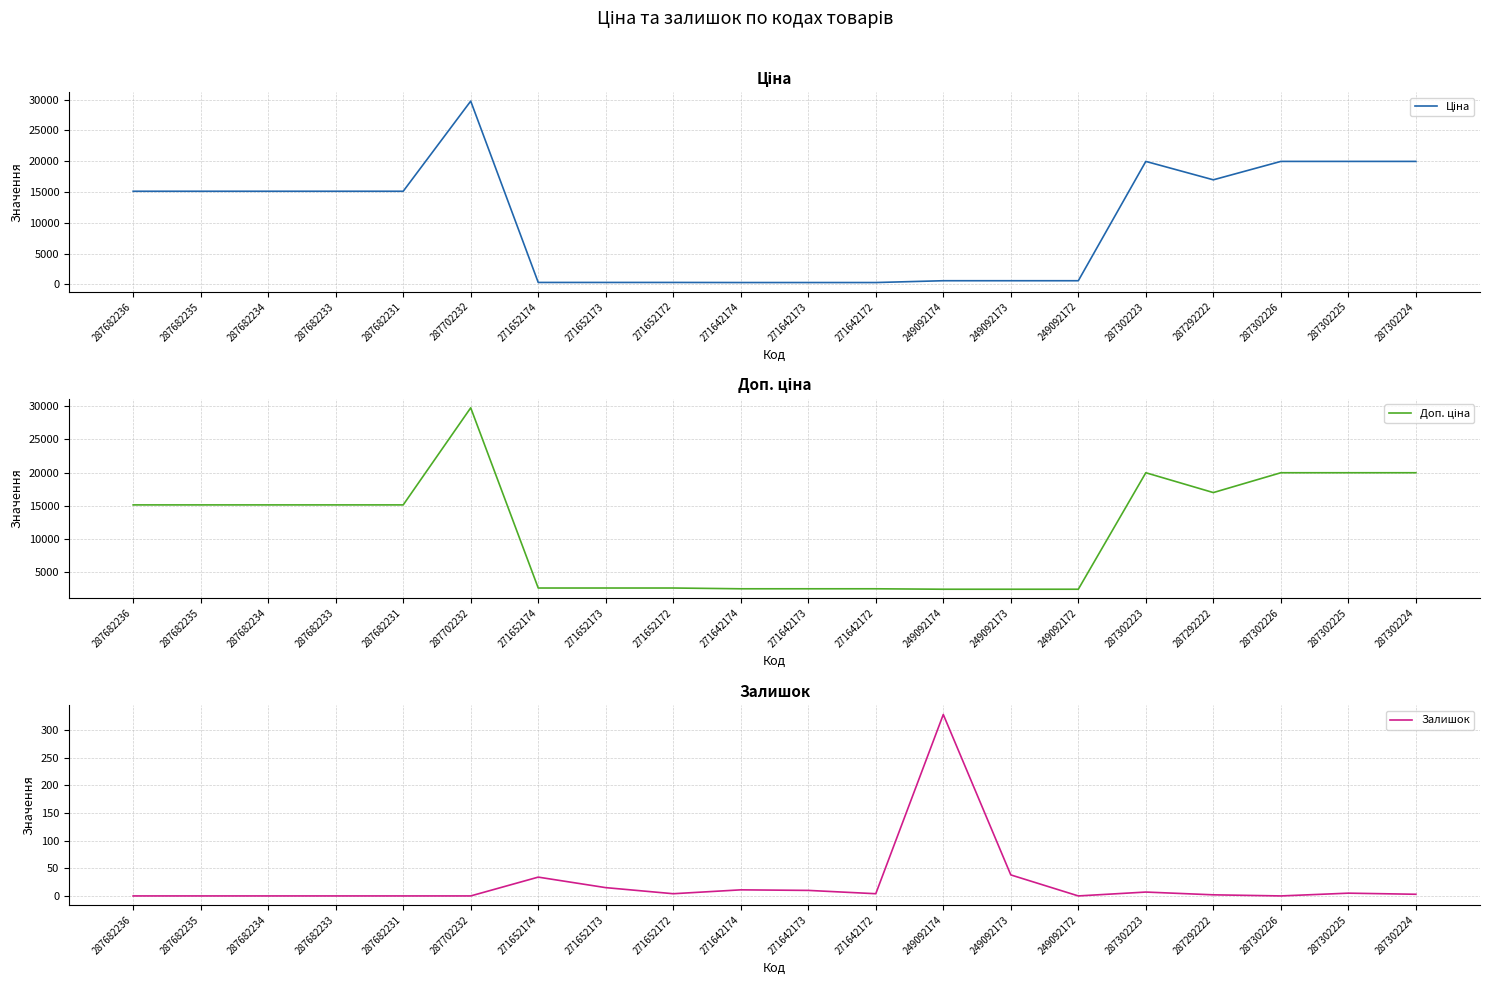

Is it true that Ціна equals 547.1 at 271652173?

False